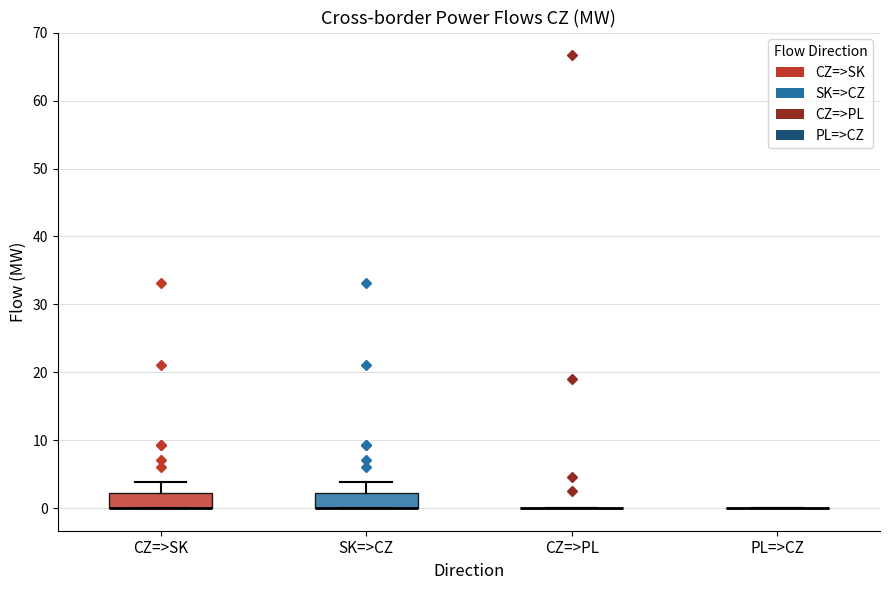

Where is the upper edge of the box for SK=>CZ on the y-axis? The values are not printed on the chart, so give them approximately, as read against the axis.

2